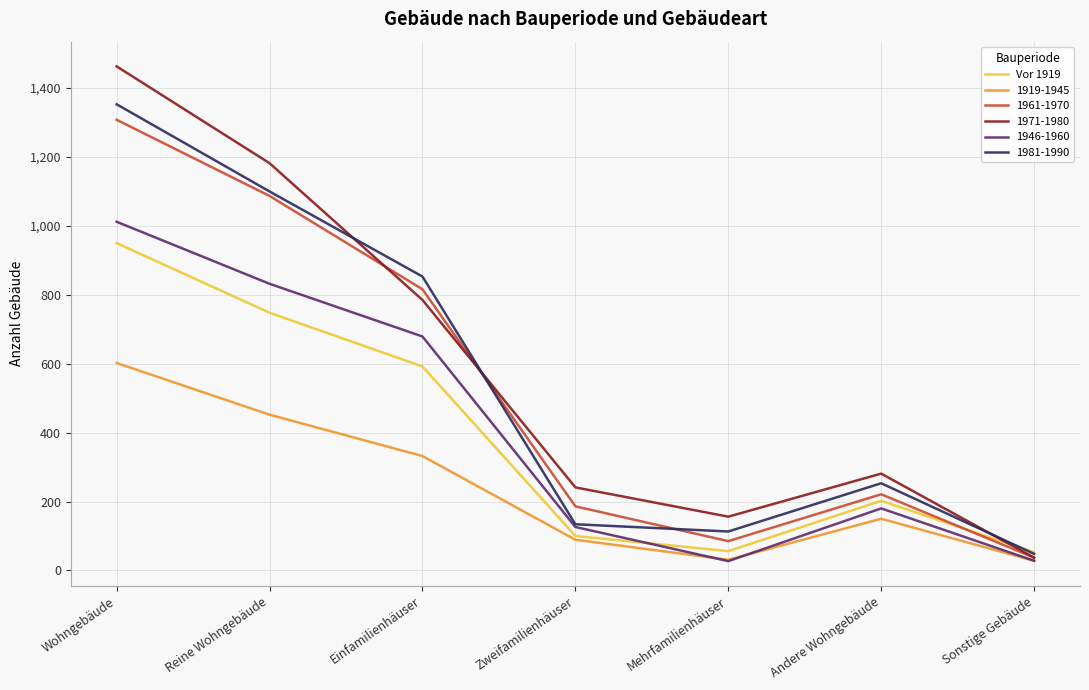

How many series are shown in this chart?

6